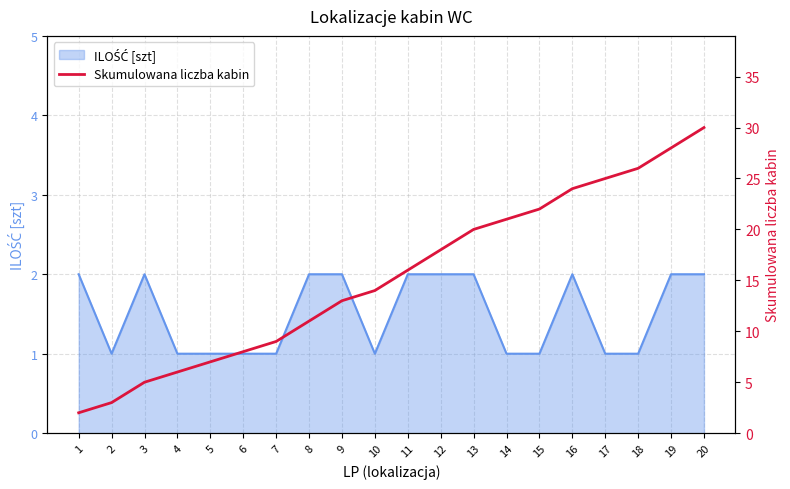

The chart shows a value of 22 at 15. True or false?

True